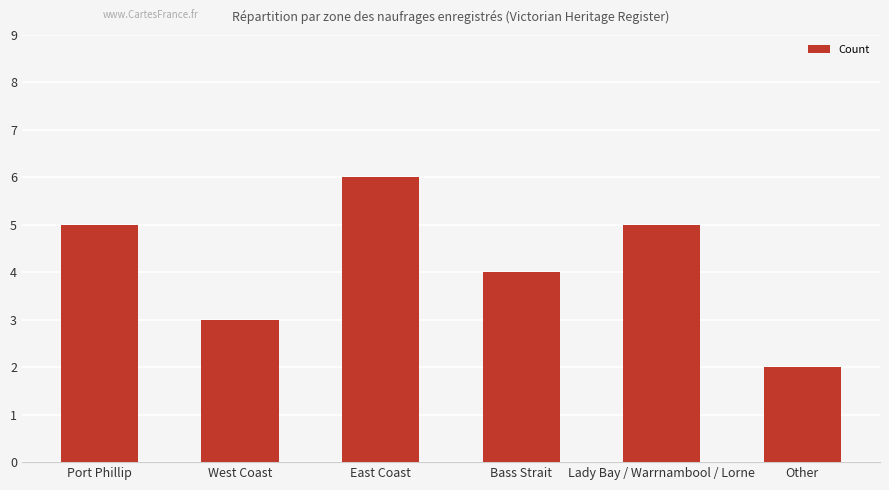

Which has a higher value, Other or Port Phillip?

Port Phillip